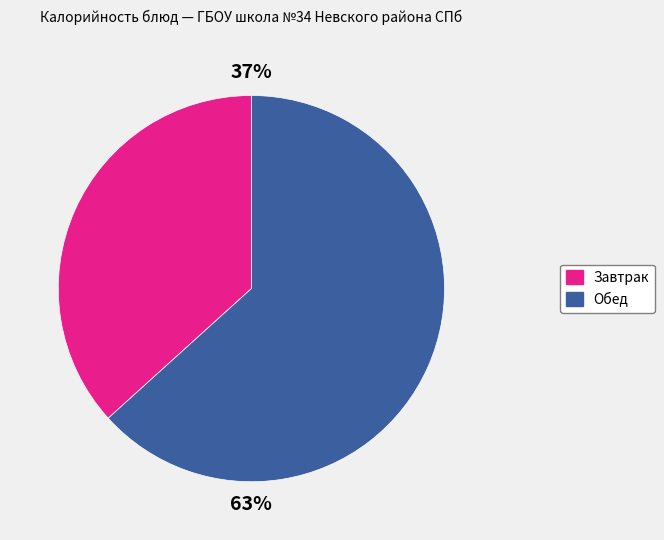

Is there any slice that represents more than half of the pie?

Yes